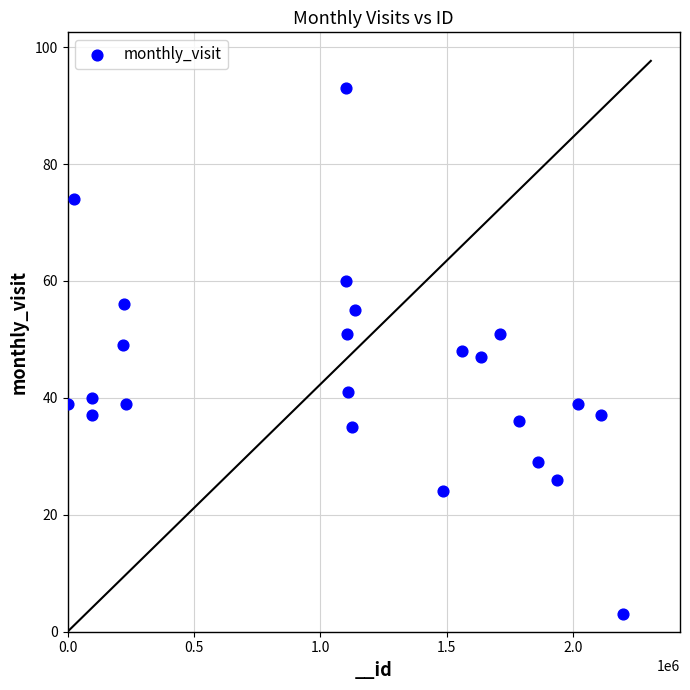

What is the range of Y values (max minus min)?

90